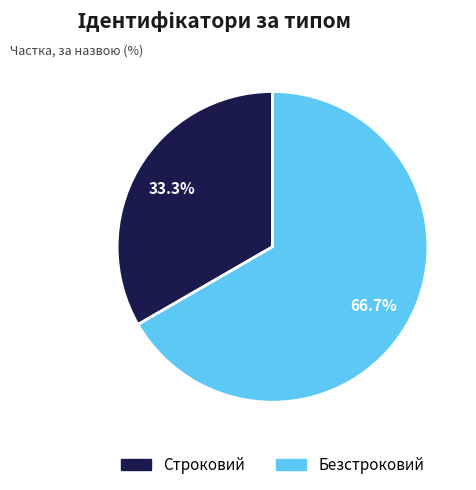

Is it true that Строковий is 33% of the pie?

True